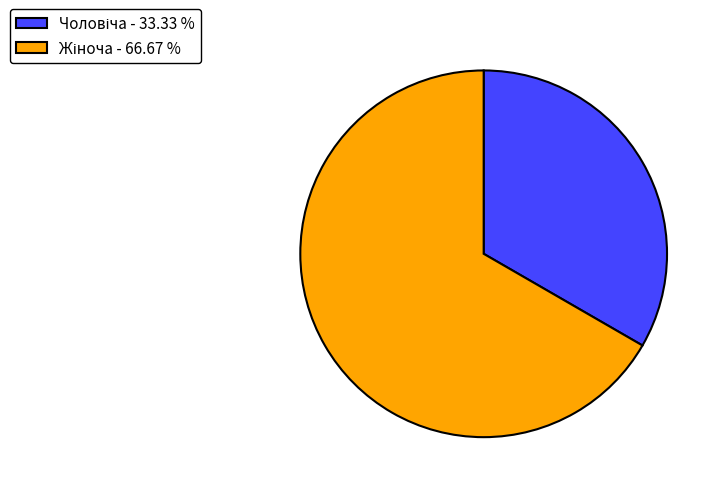

Does any single category account for the majority?

Yes